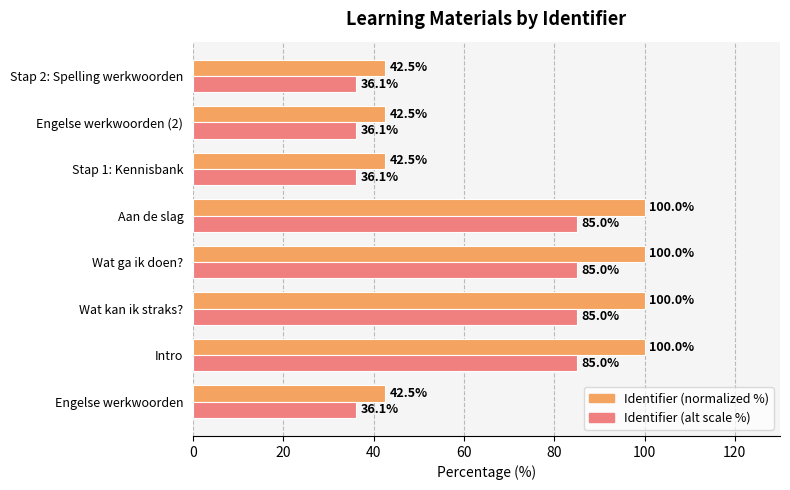

List the series in order of their peak value, highest first.

Identifier (normalized %), Identifier (alt scale %)